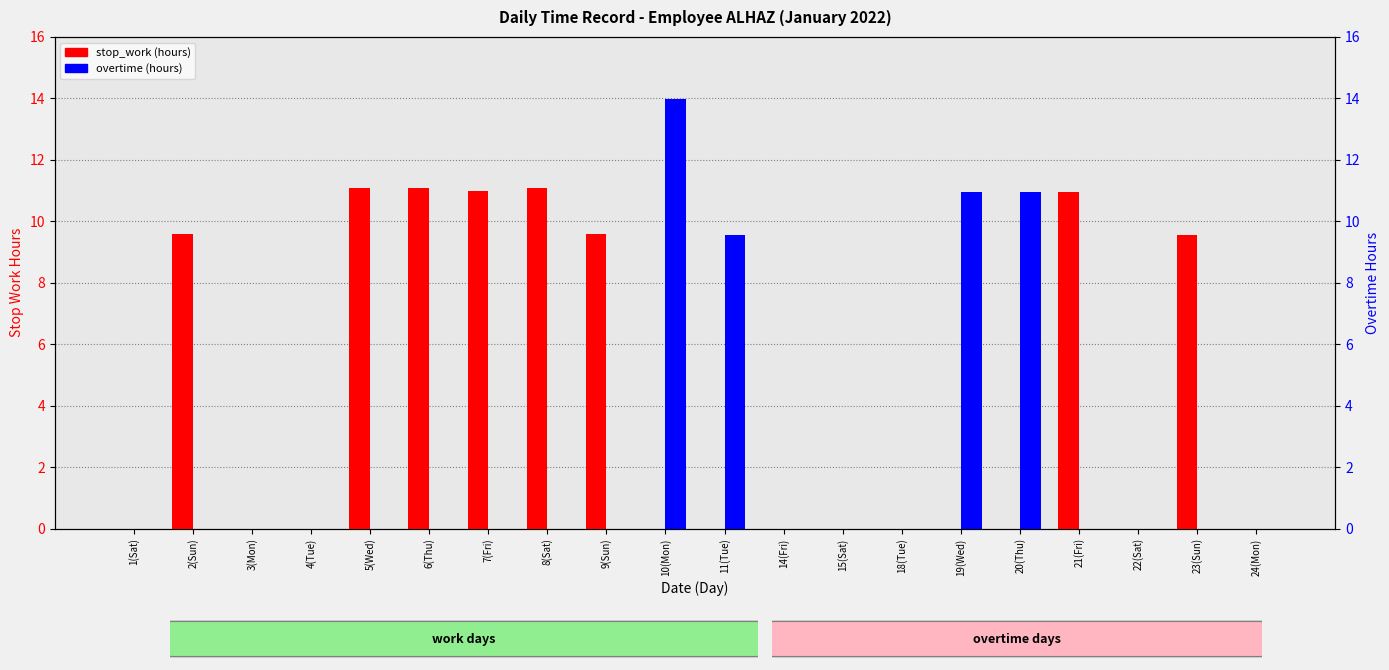

How many bars are there in each group?

2